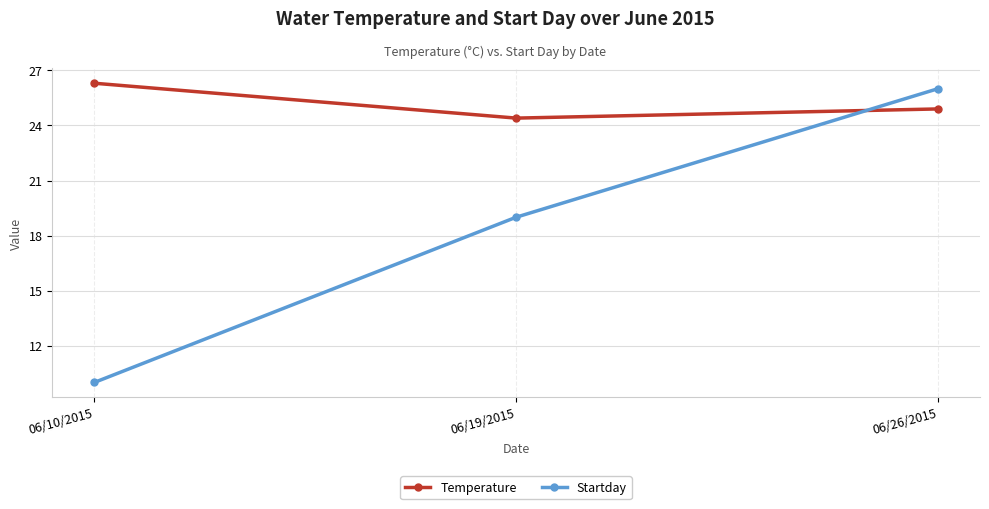

What is the sum of all Temperature values?

75.6